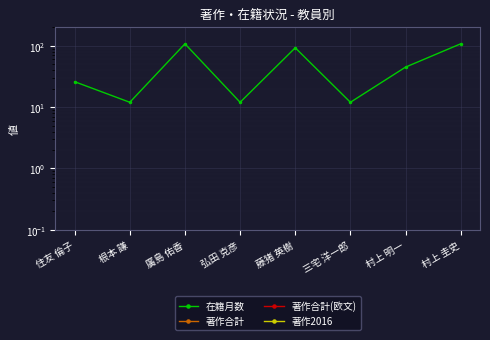

Which series has the largest total across all categories?

在籍月数